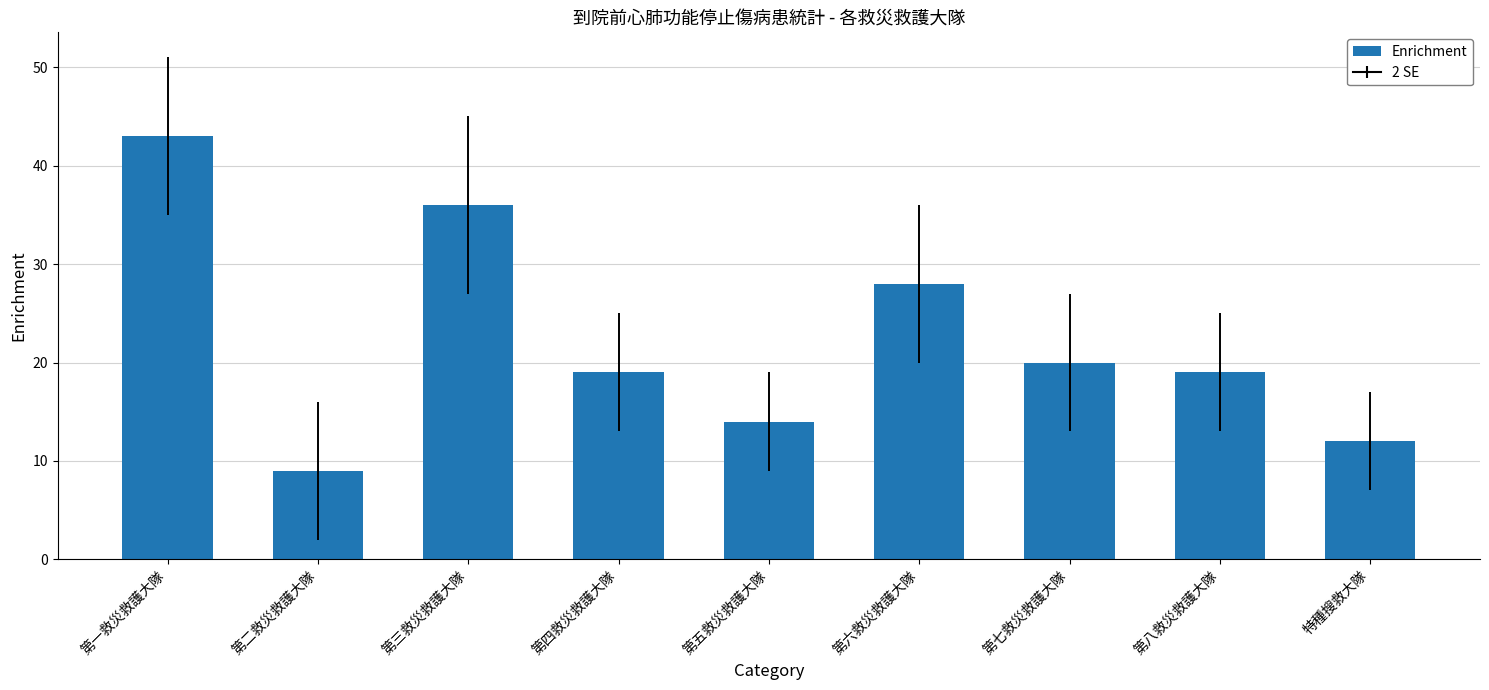

Between 第四救災救護大隊 and 第三救災救護大隊, which is larger?

第三救災救護大隊